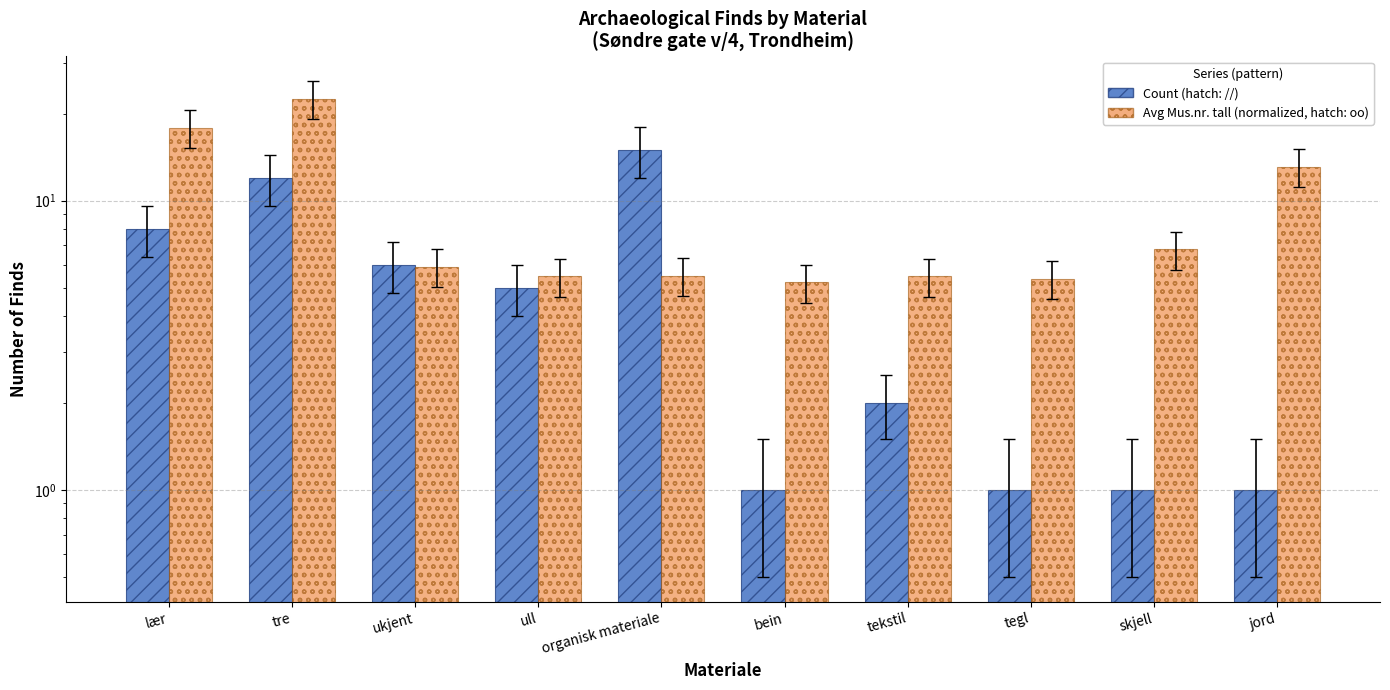

How many data points in Count are less than 5?

5